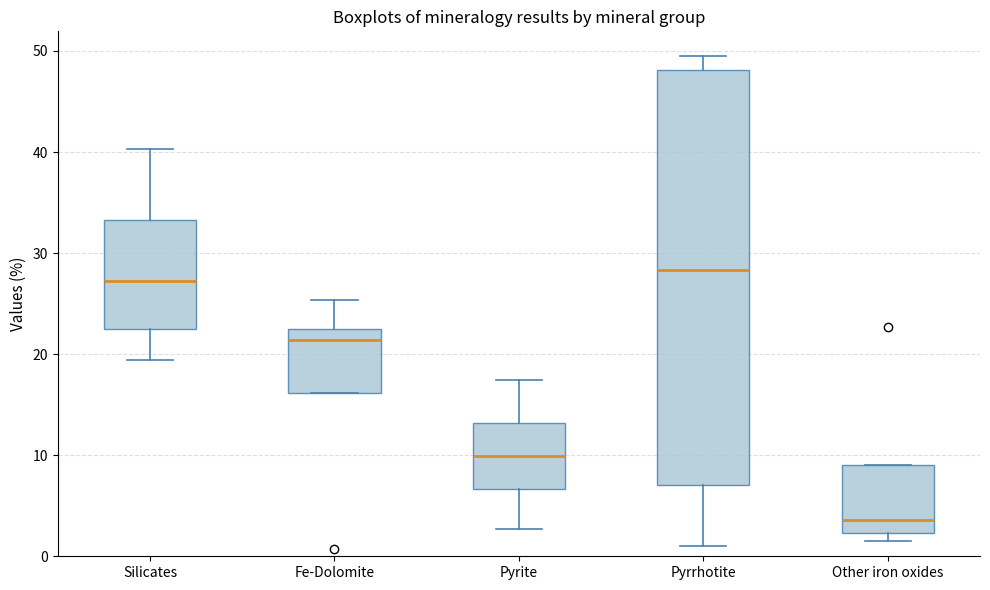

Which box's median line is the lowest?

Other iron oxides